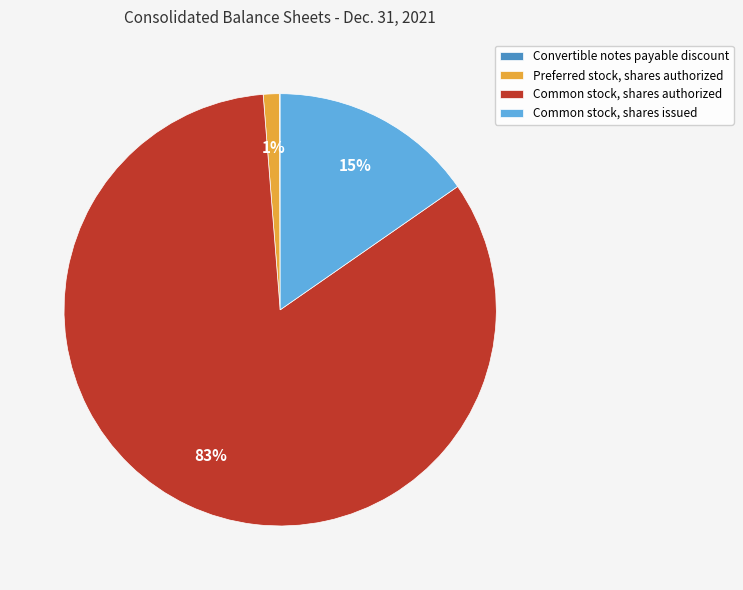

Which slice represents more than half of the pie?

Common stock, shares authorized